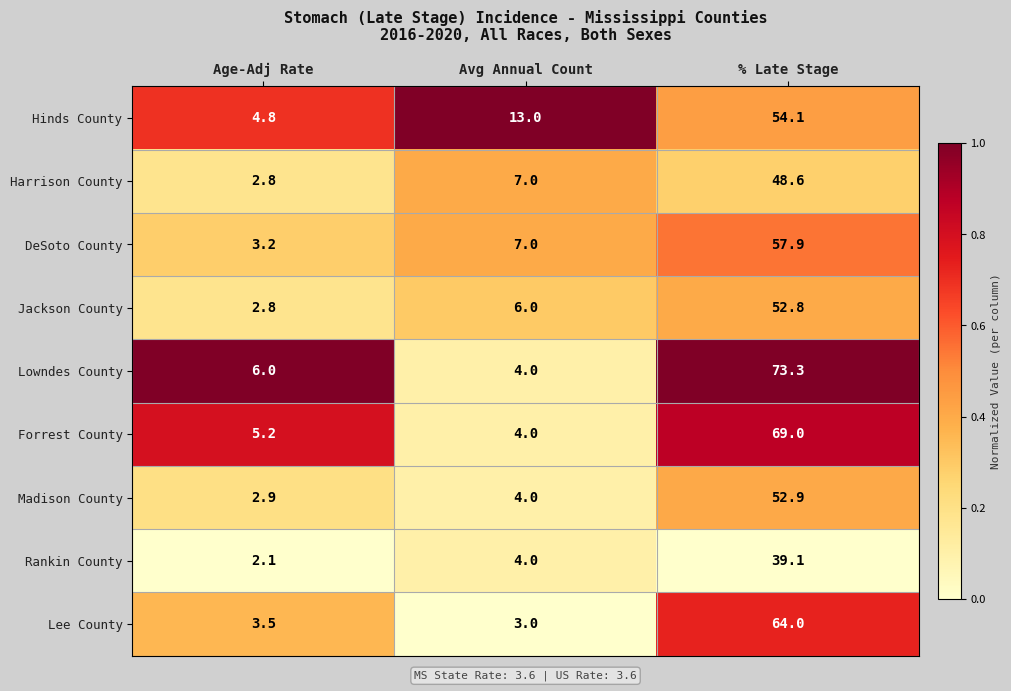

List the series in order of their peak value, lowest first.

Rankin County, Harrison County, Jackson County, Madison County, Hinds County, DeSoto County, Lee County, Forrest County, Lowndes County